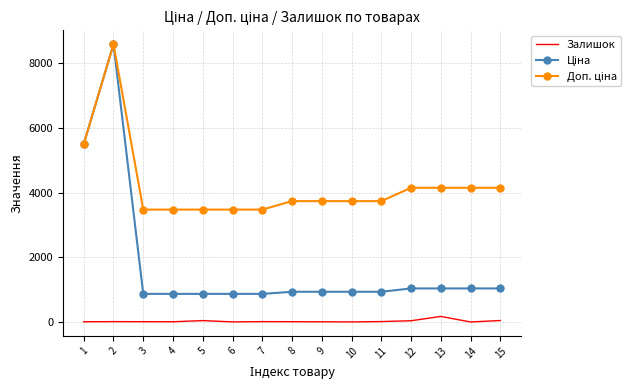

What is the sum of the Залишок values at 1 and 4?

14.0